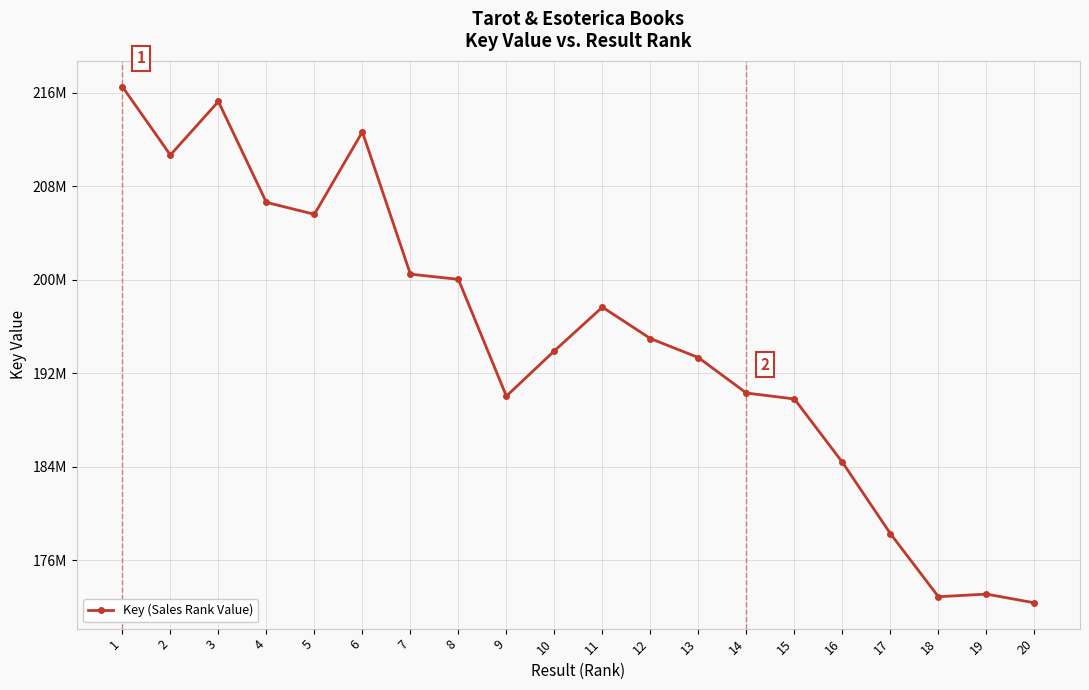

What is the difference between the values at 8 and 9?

9989831